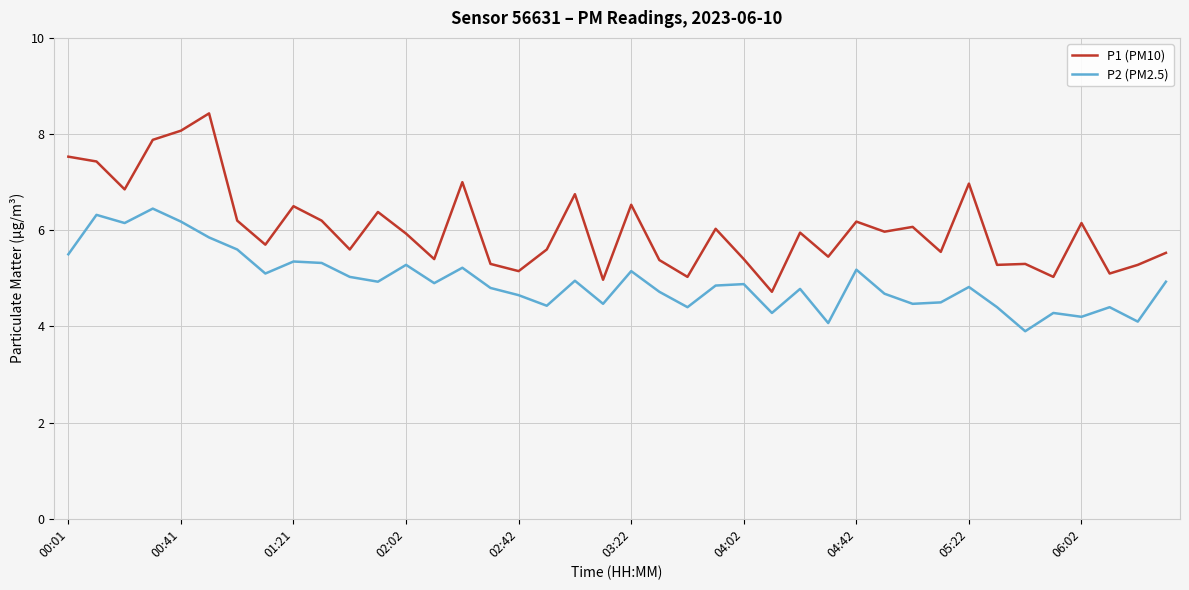

What is the lowest value of the P1 (PM10) series?

4.7